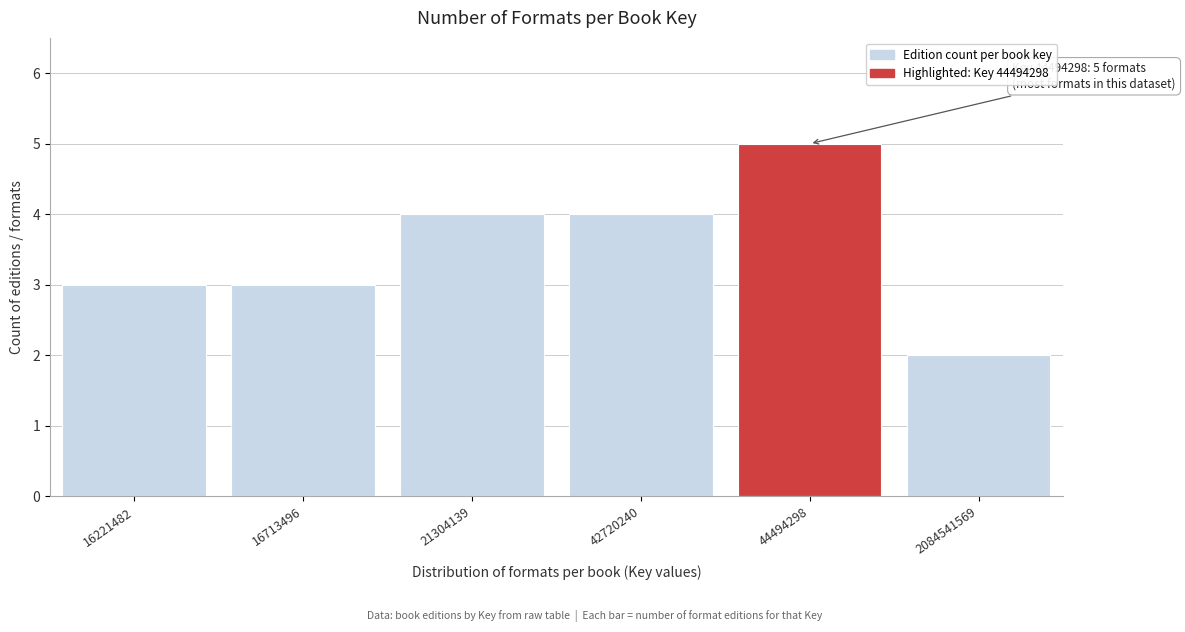

Reading right to left, what are all the values shown in this chart?

2	5	4	4	3	3